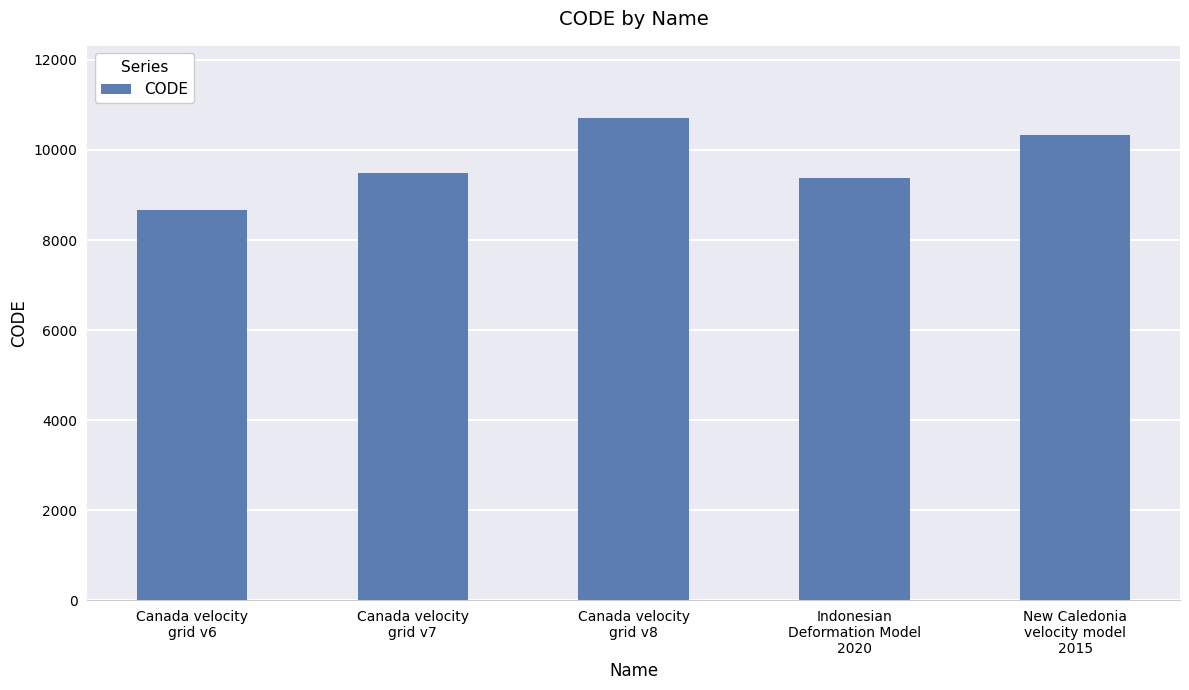

What is the label of the 3rd bar from the right?

Canada velocity
grid v8